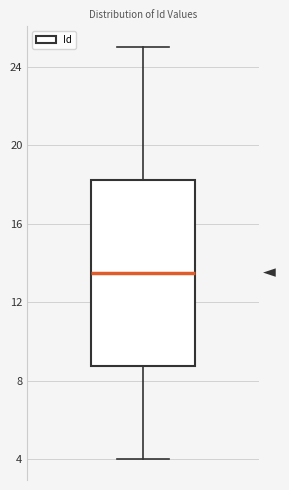

Where is the upper edge of the box on the y-axis? The values are not printed on the chart, so give them approximately, as read against the axis.

18.5